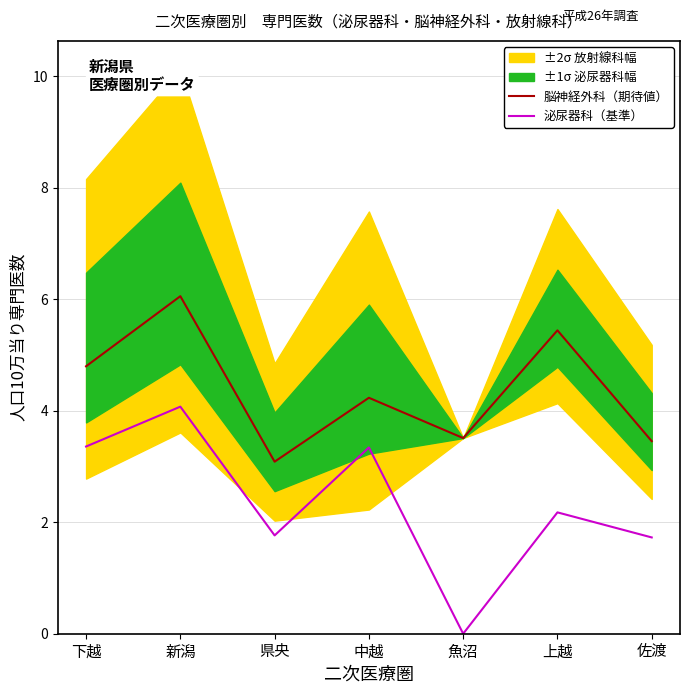

True or false: 脳神経外科（期待値） and 泌尿器科（基準） cross at least once.

False